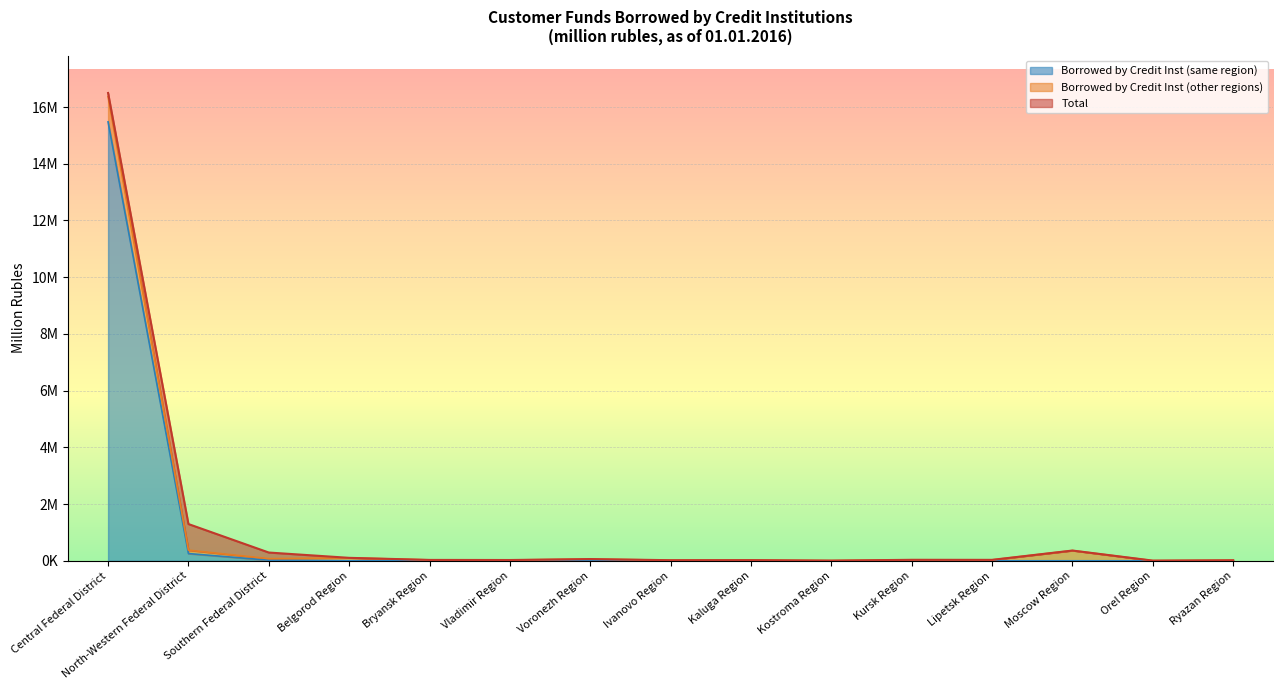

Is it true that Borrowed by Credit Inst (same region) equals -7481069 at Bryansk Region?

False